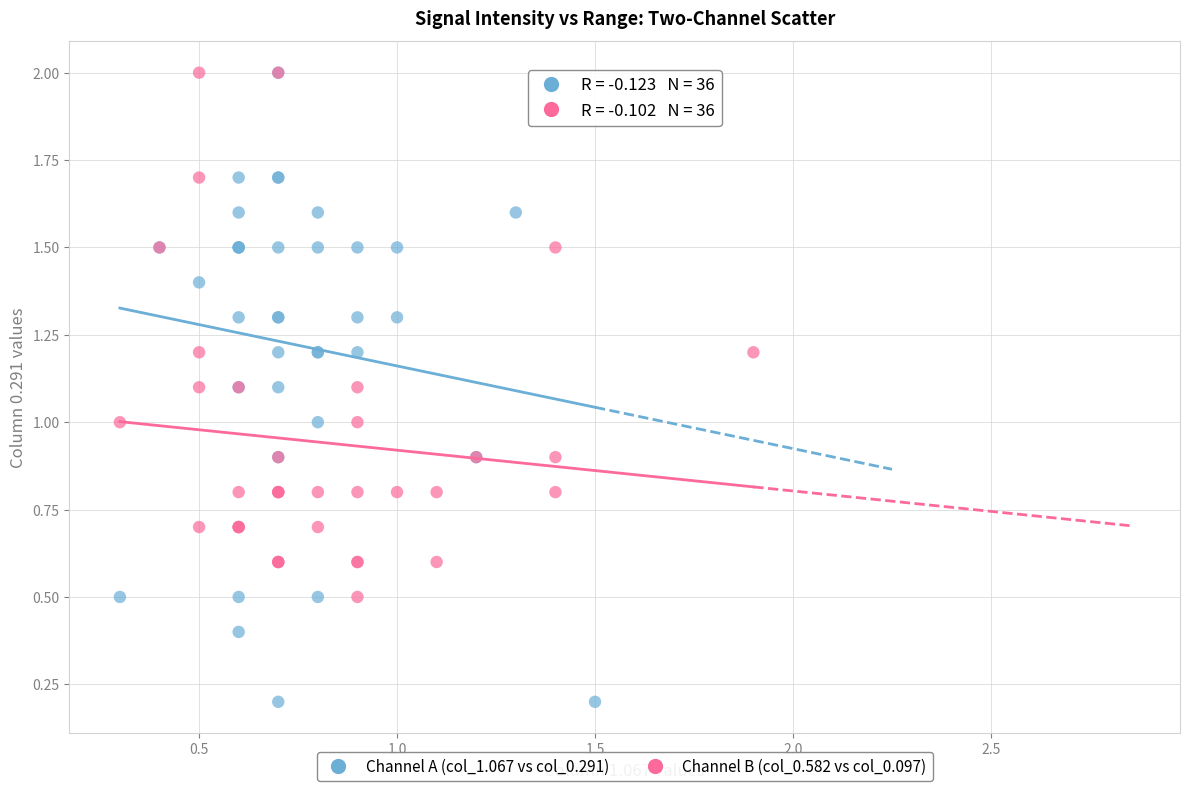

Which series contains the lowest Y value?

Channel A (col_1.067 vs col_0.291)